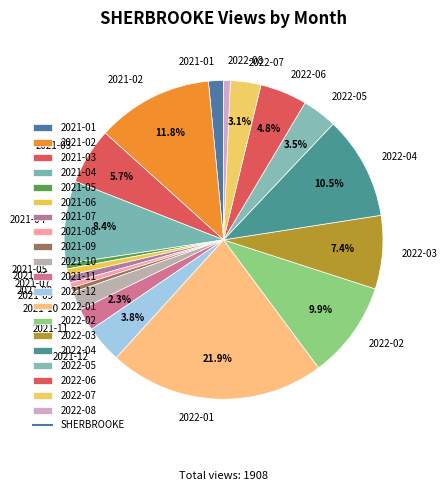

How many segments does this pie chart have?

20